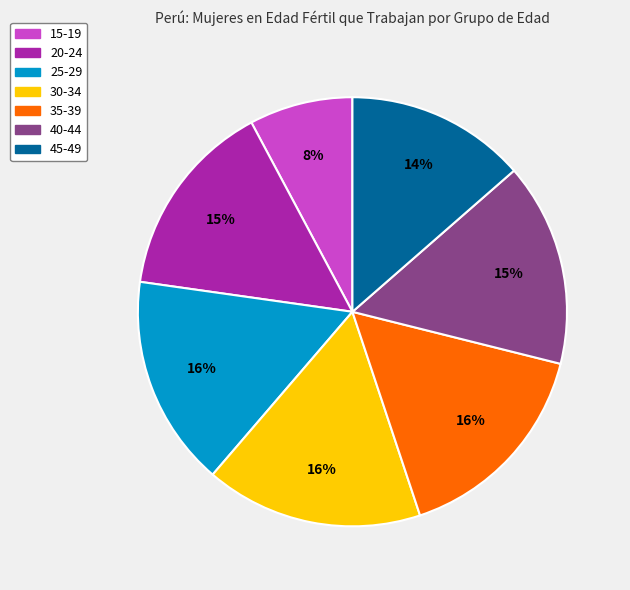

What percentage is the 40-44 slice, to the nearest percent?

15%